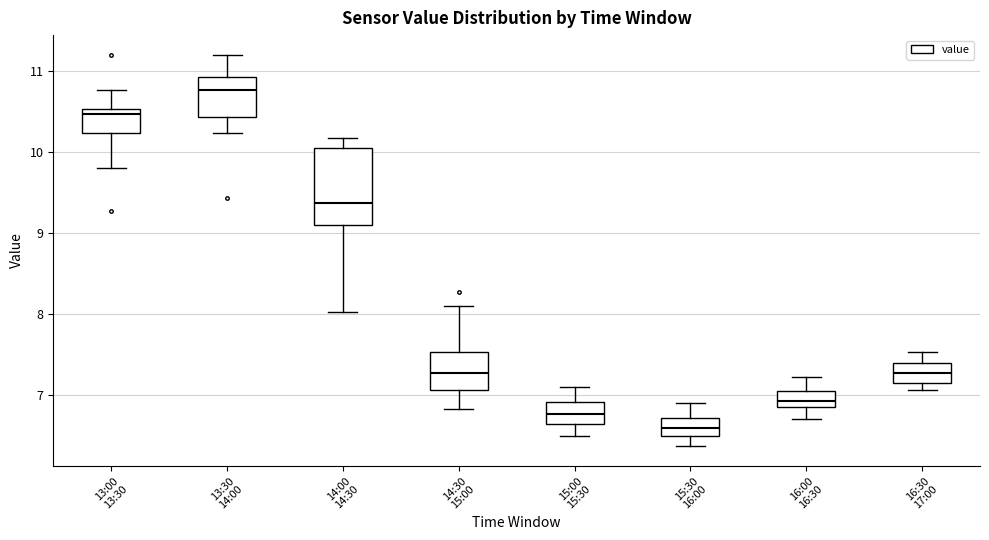

Where is the lower edge of the box for 16:00 16:30 on the y-axis? The values are not printed on the chart, so give them approximately, as read against the axis.

6.9